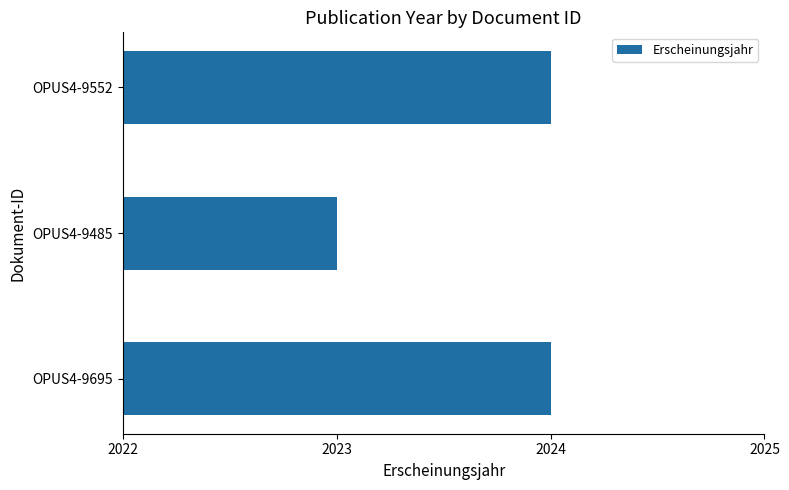

What is the ratio of the value at OPUS4-9695 to the value at OPUS4-9485?

1.0